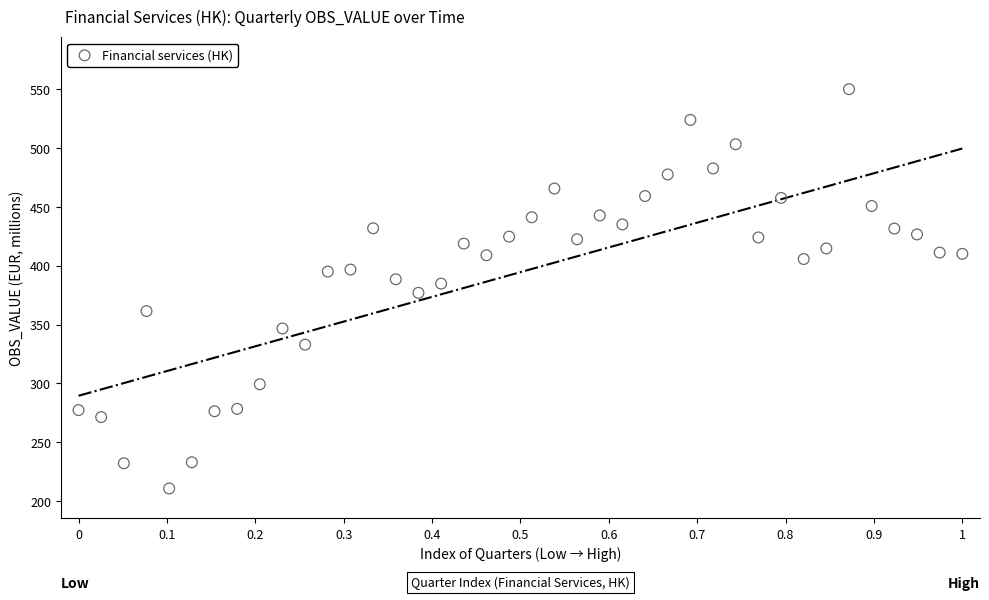

What is the range of X values (max minus min)?

1.0